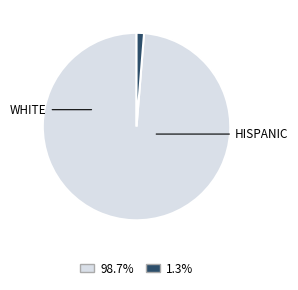

Is there a majority slice in this chart?

Yes